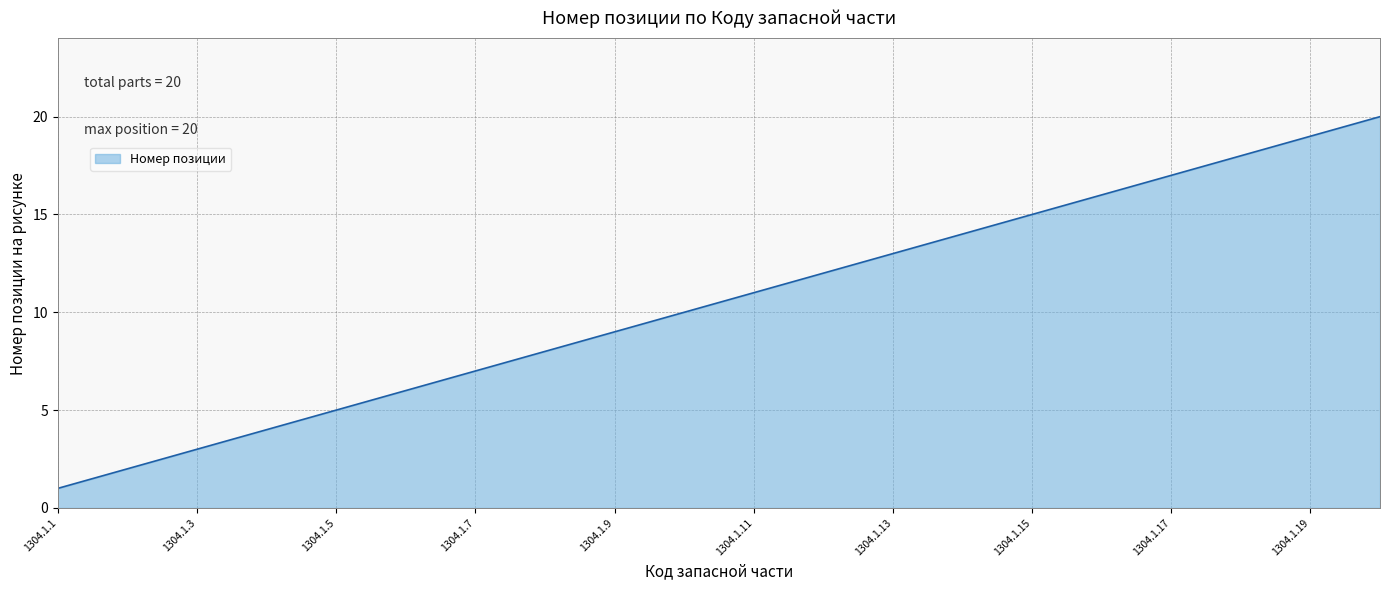

What is the greatest value displayed?

20